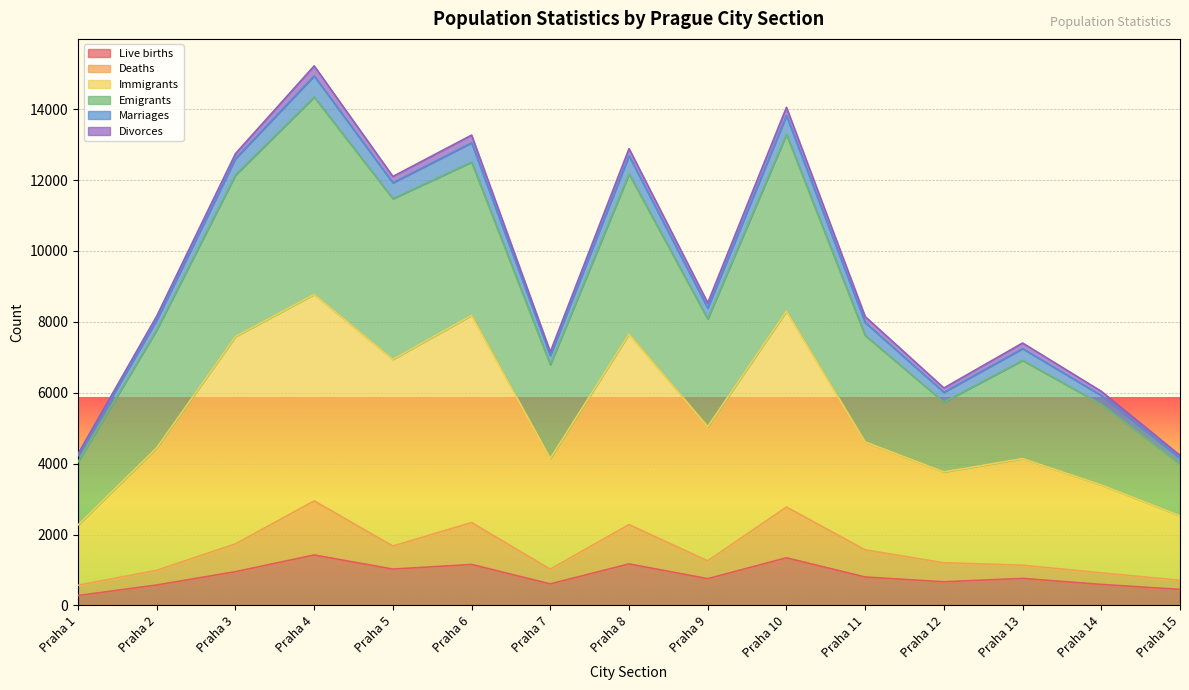

Is it true that Live births equals 1151 at Praha 12?

False